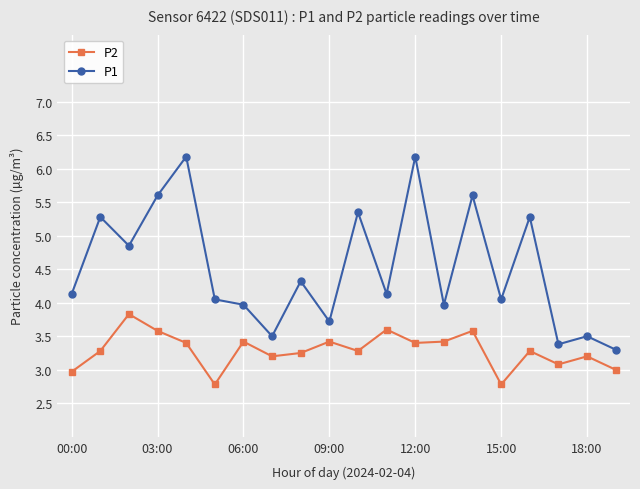

Rank the series by their maximum value, from highest to lowest.

P1, P2